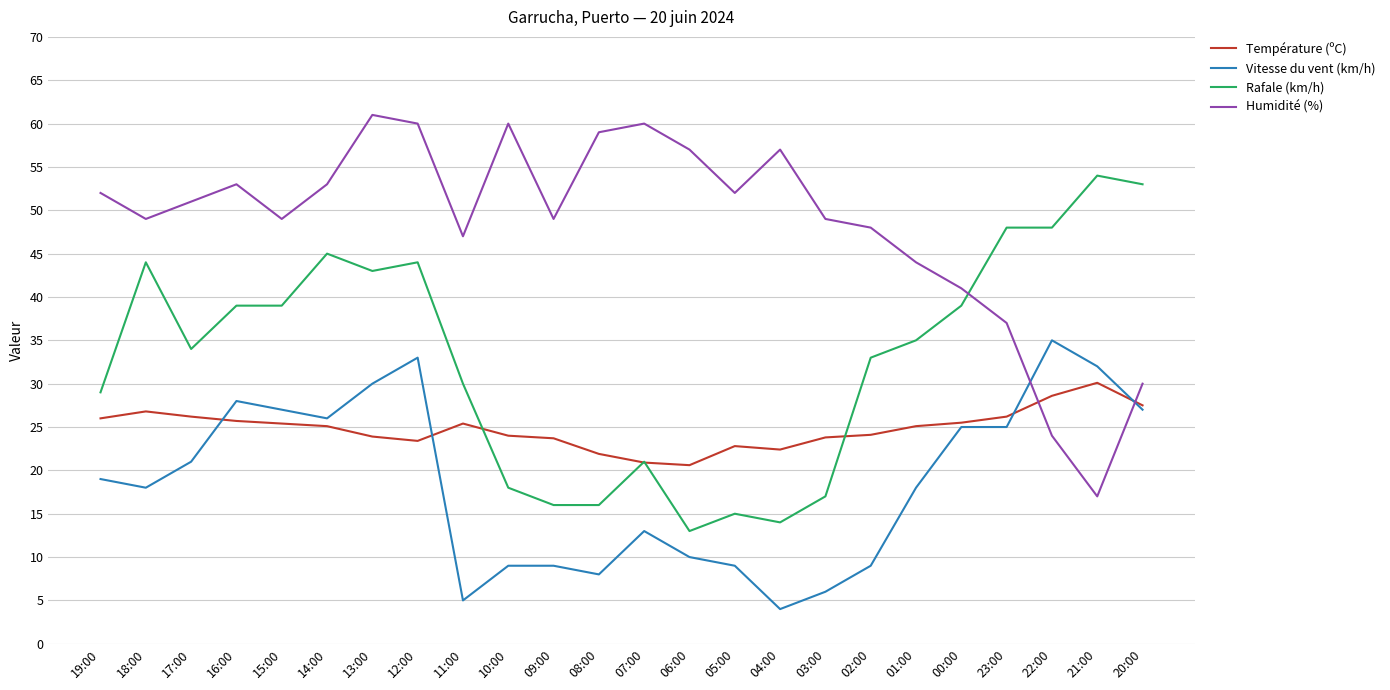

Rank the series by their maximum value, from highest to lowest.

Humidité (%), Rafale (km/h), Vitesse du vent (km/h), Température (ºC)